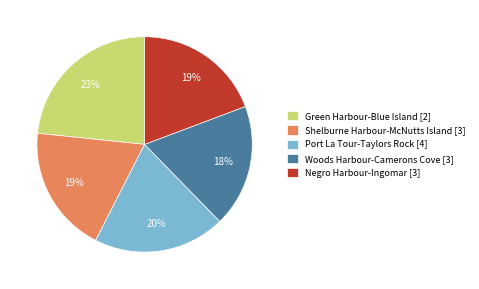

How many segments does this pie chart have?

5